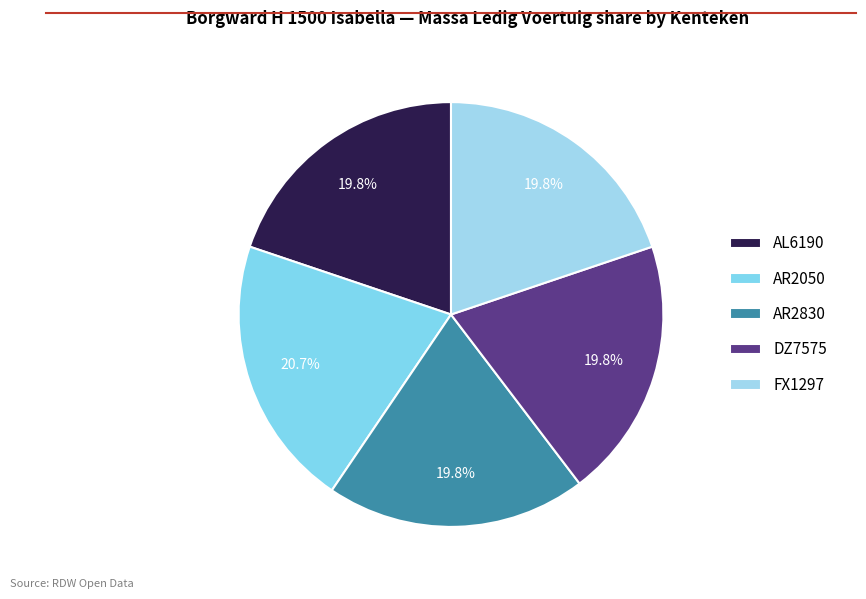

Which category has the biggest portion of the pie?

AR2050